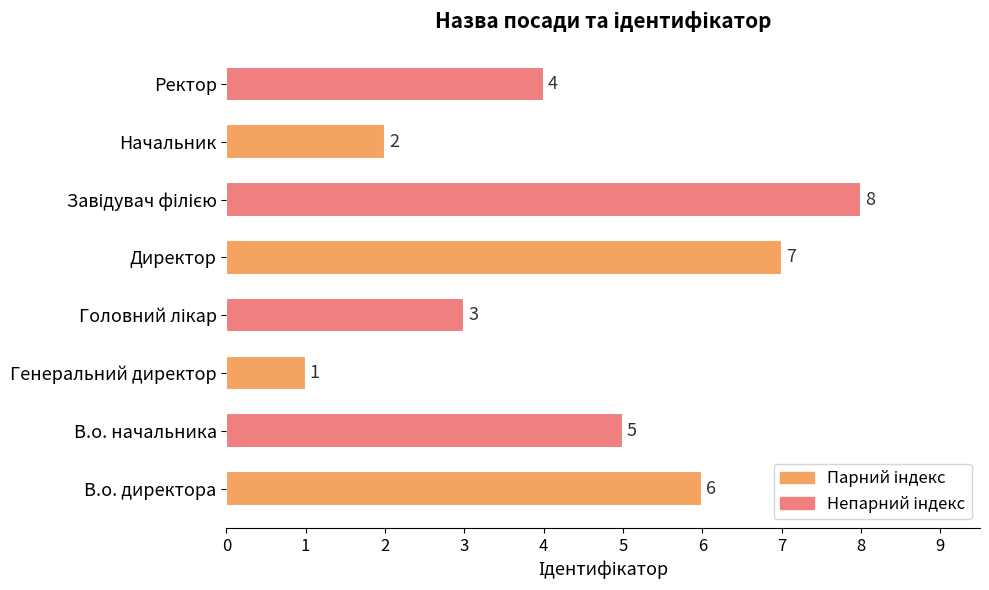

Is it true that the value at В.о. директора is 6?

True